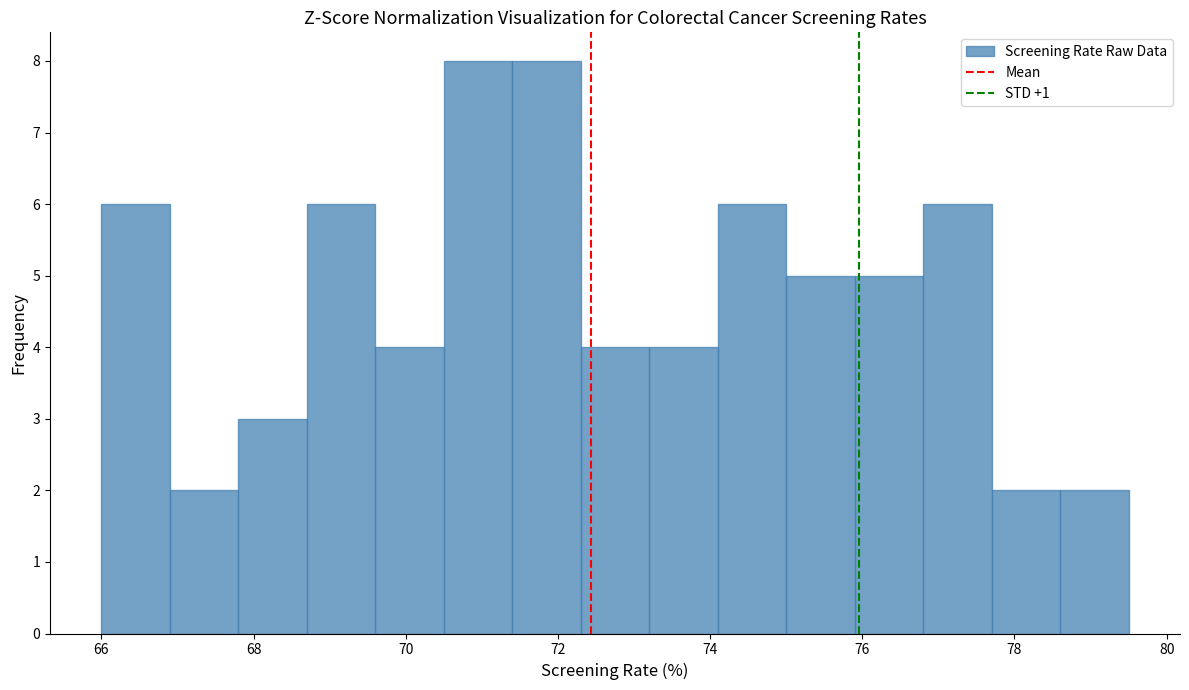

Reading left to right, list every bar in this chart as the range it spans on the x-axis followed by its height. Neither the bar edges nor the heights are printed on the chart, so give them approximately, as read against the axes.

66.0 to 66.9: 6
66.9 to 67.8: 2
67.8 to 68.7: 3
68.7 to 69.6: 6
69.6 to 70.5: 4
70.5 to 71.4: 8
71.4 to 72.3: 8
72.3 to 73.2: 4
73.2 to 74.1: 4
74.1 to 75.0: 6
75.0 to 75.9: 5
75.9 to 76.8: 5
76.8 to 77.7: 6
77.7 to 78.6: 2
78.6 to 79.5: 2